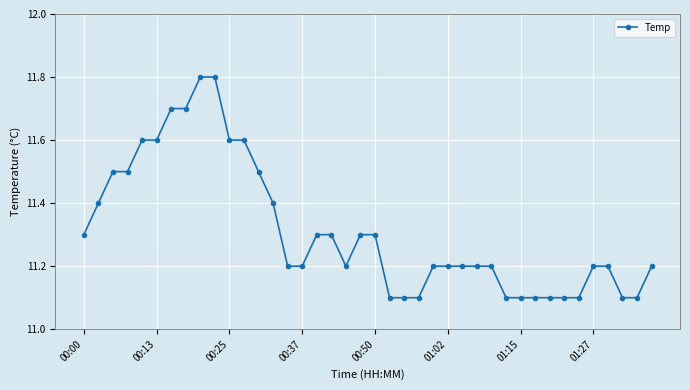

How many values are between 11 and 12?

40